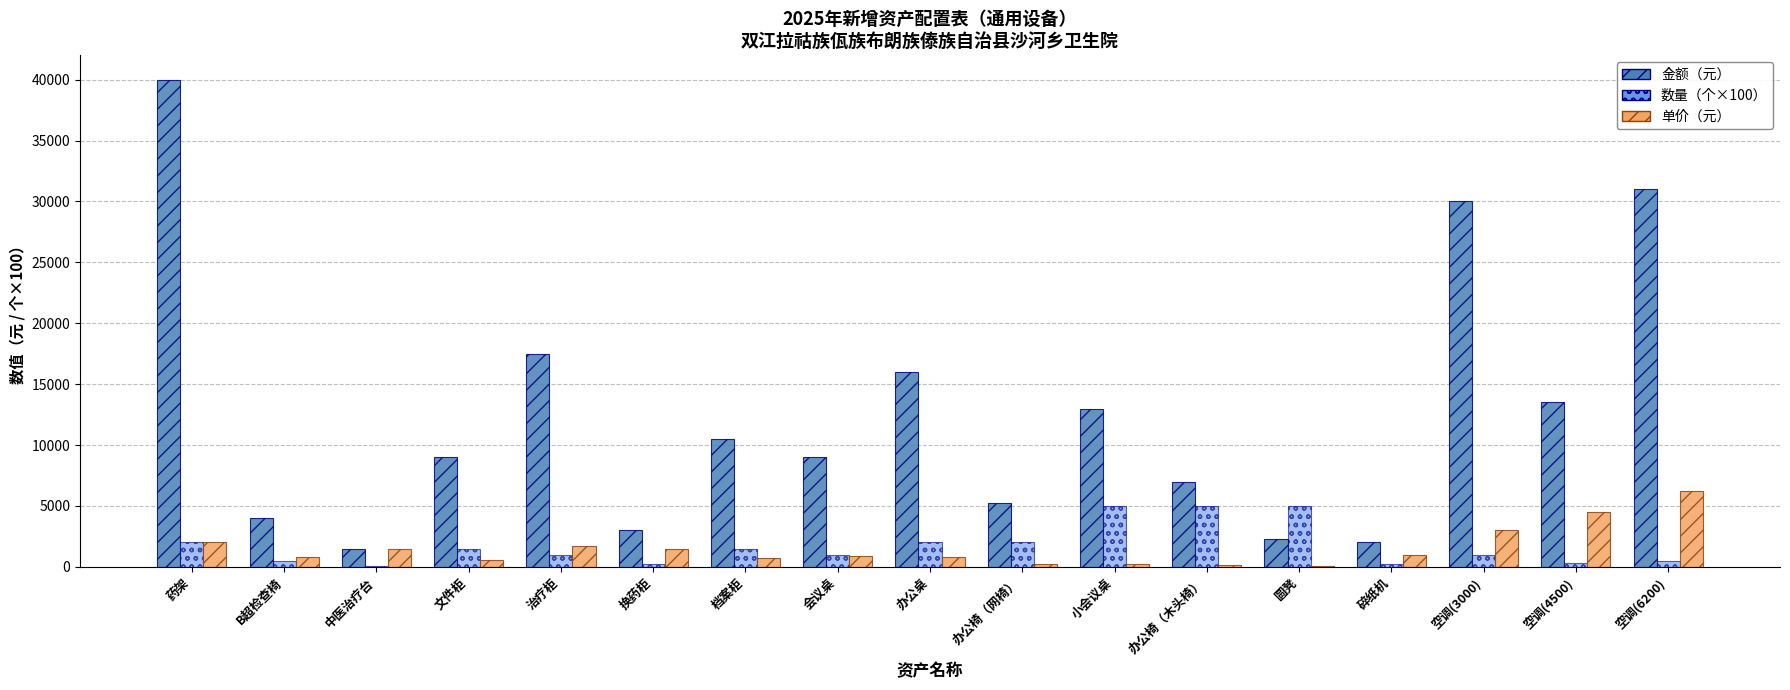

At which category is the sum across all series the highest?

药架